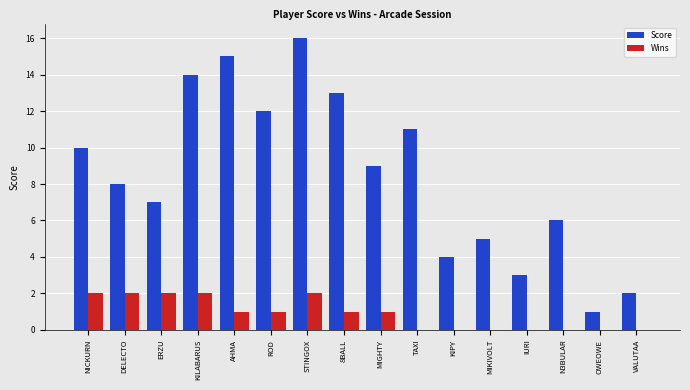

Is the value of Score at ERZU greater than the value of Wins at KILABARUS?

Yes